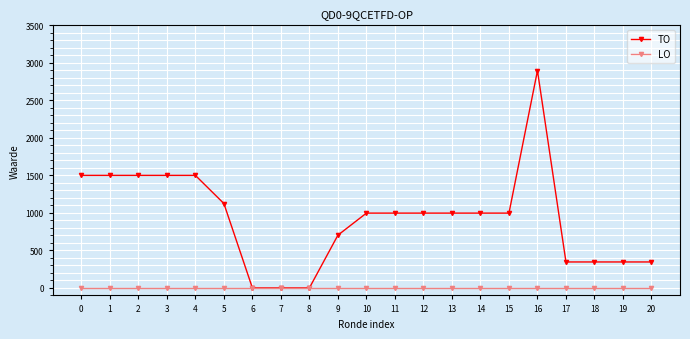

What is the value of the TO point at the 19th from the left?

346